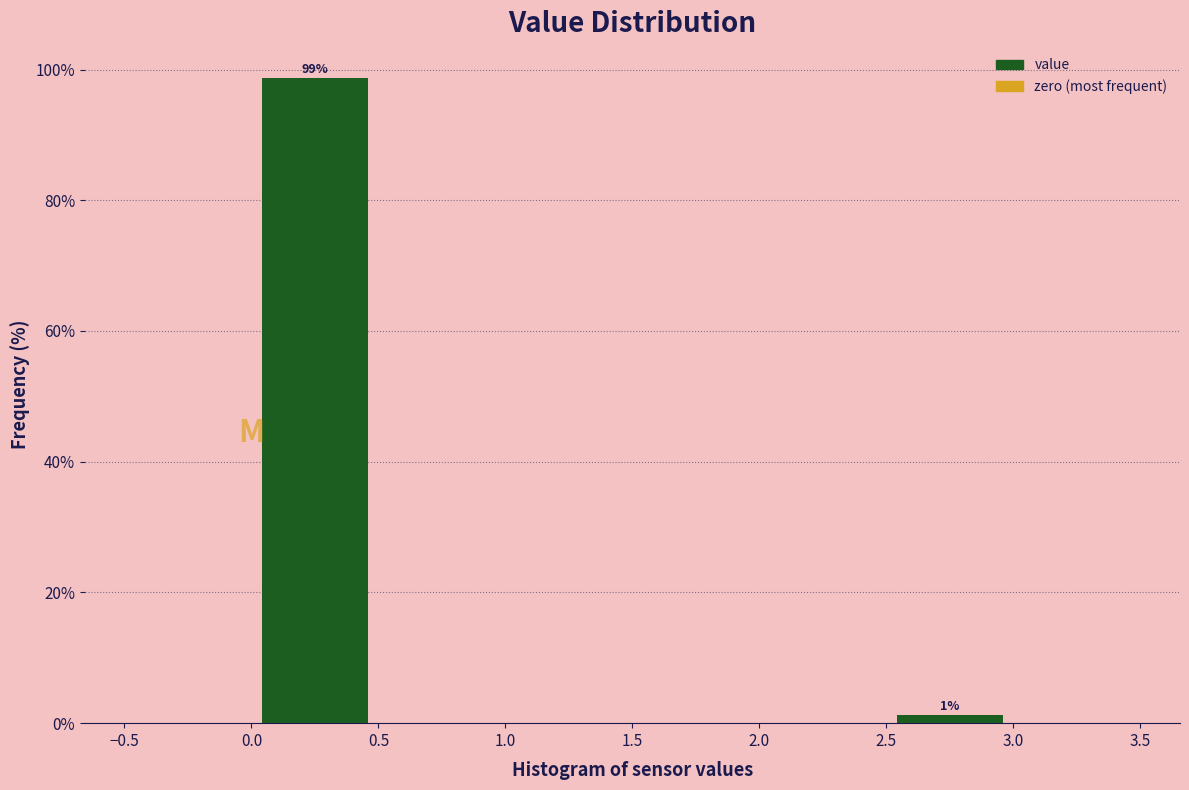

Which range on the x-axis has the tallest bar?

0.0 to 0.5